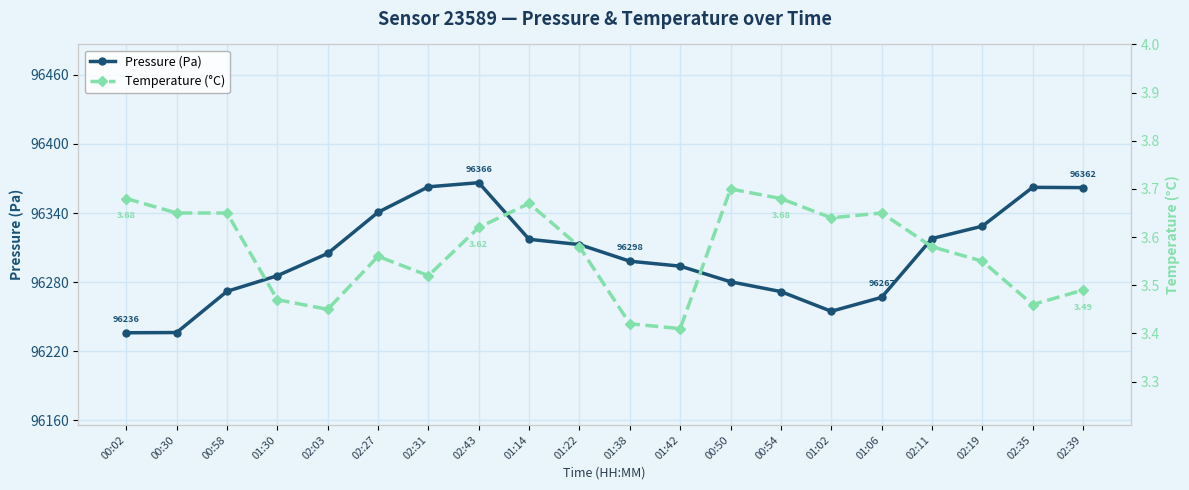

Rank the categories by temperature value from highest to lowest.

00:50, 00:02, 00:54, 01:14, 00:30, 00:58, 01:06, 01:02, 02:43, 01:22, 02:11, 02:27, 02:19, 02:31, 02:39, 01:30, 02:35, 02:03, 01:38, 01:42